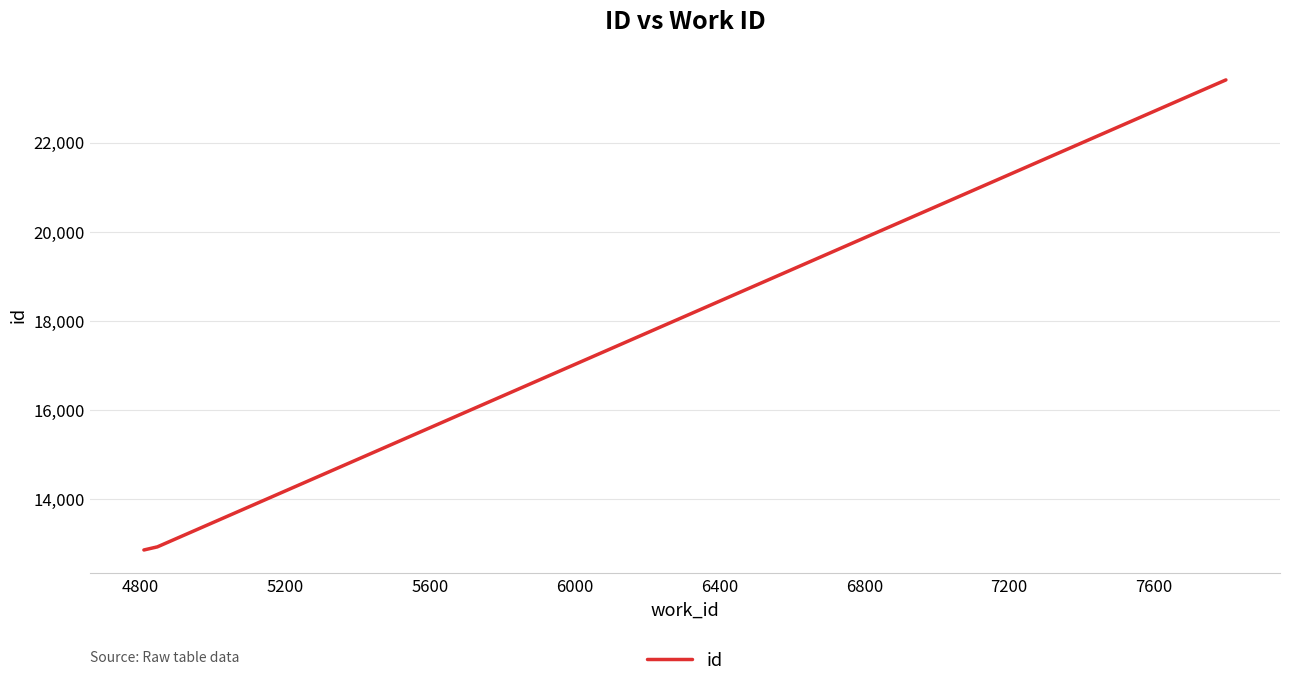

What is the difference between the maximum and minimum values?

10539